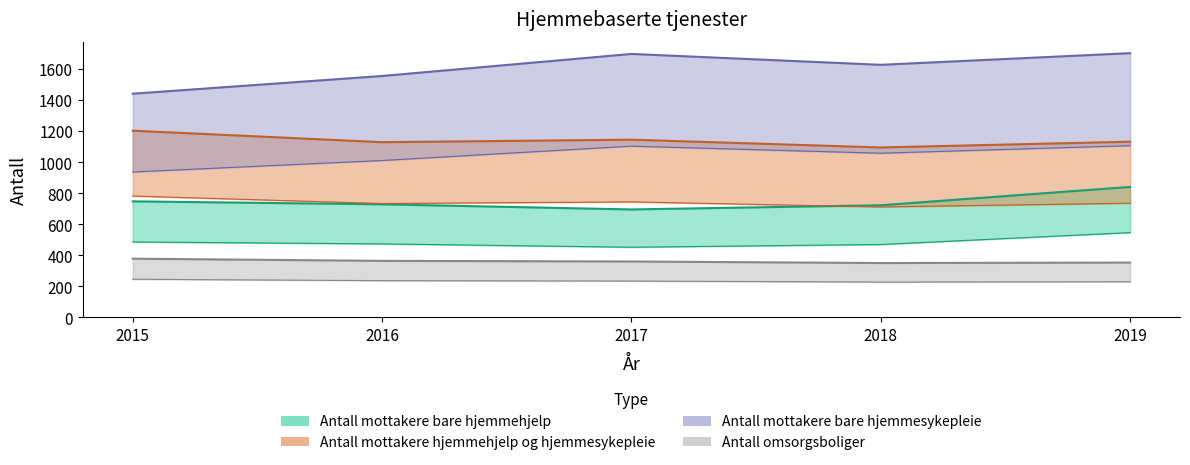

What is the value of the Antall mottakere bare hjemmesykepleie point at the 1st from the left?

1440